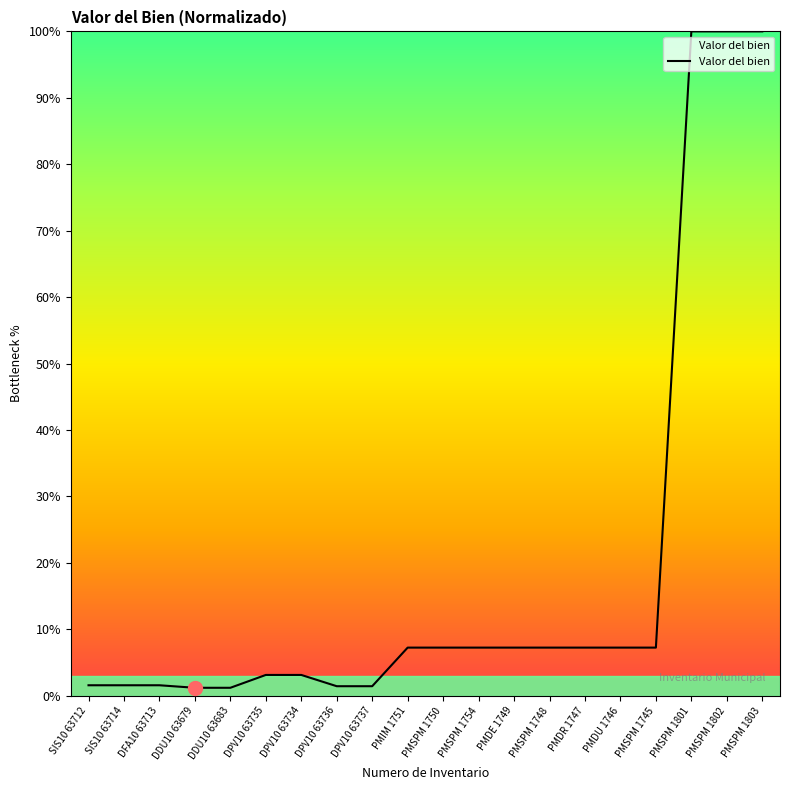

Between PMSPM 1803 and PMSPM 1748, which is larger?

PMSPM 1803